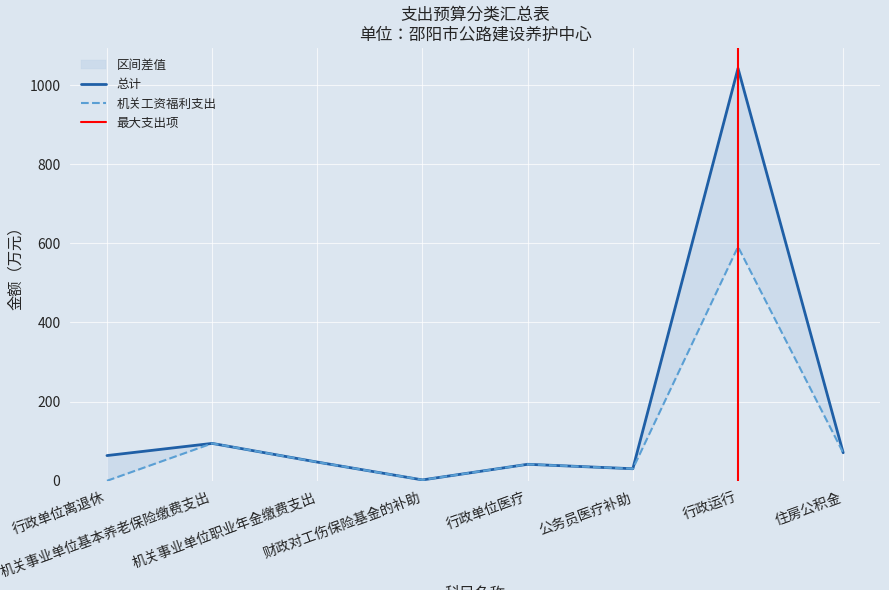

Between 机关事业单位基本养老保险缴费支出 and 机关事业单位职业年金缴费支出, which series saw the biggest shift?

总计